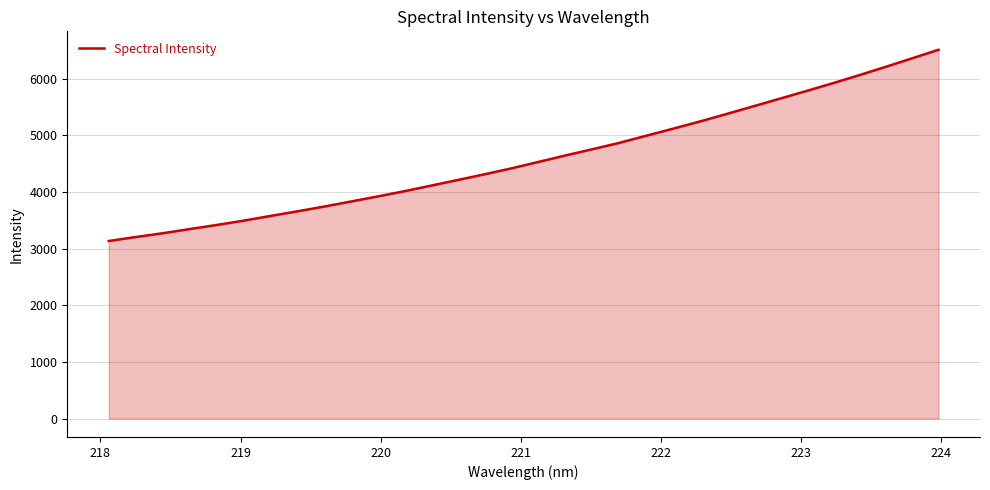

What is the smallest value displayed?

3136.1